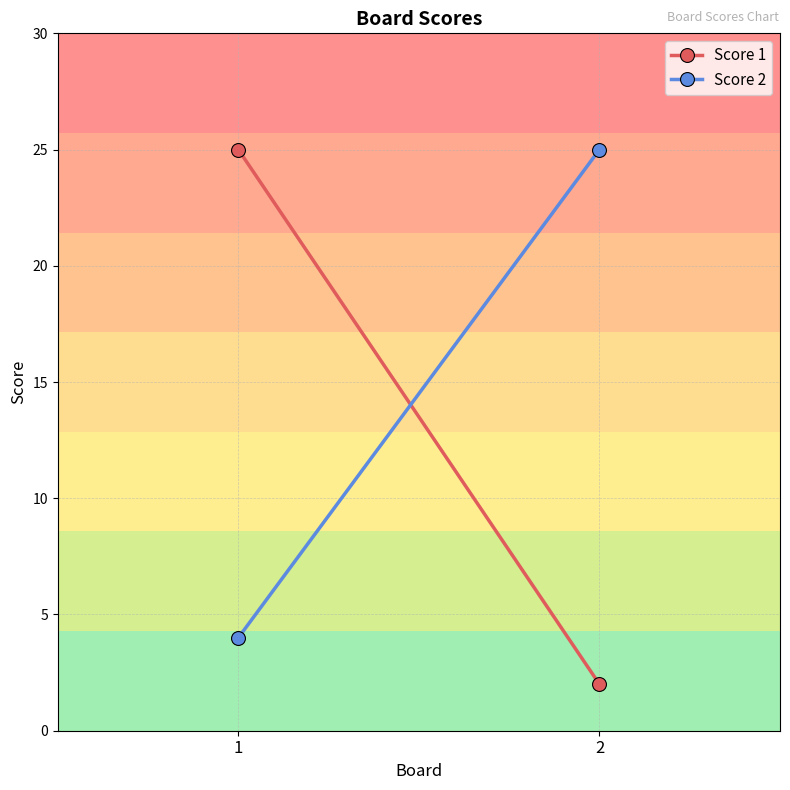

Is the value of Score 2 at 2 greater than the value of Score 1 at 1?

No